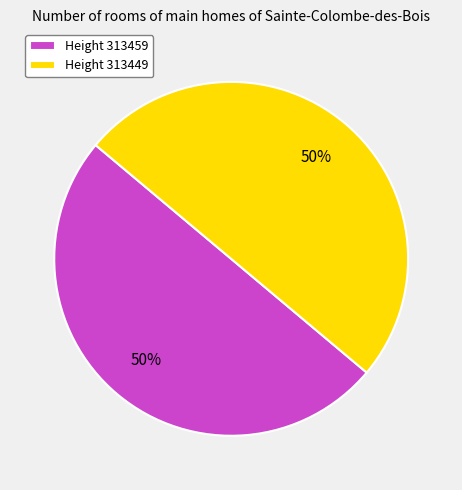

To the nearest percent, what is the average slice percentage?

50%